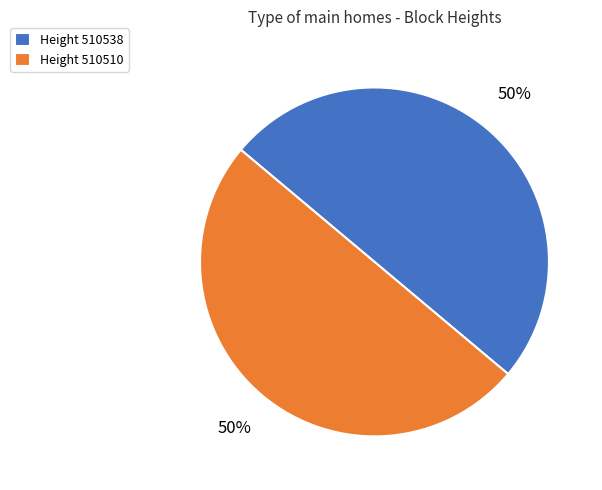

The Height 510510 slice represents 50% of the pie. True or false?

True